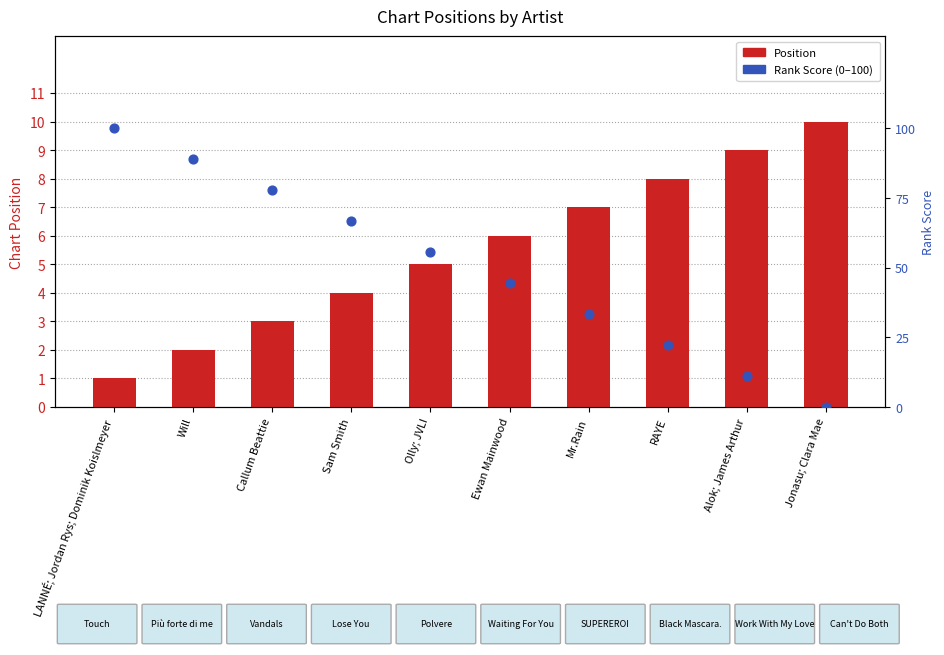

Which series has the widest spread of Y values?

Rank Score (0–100)